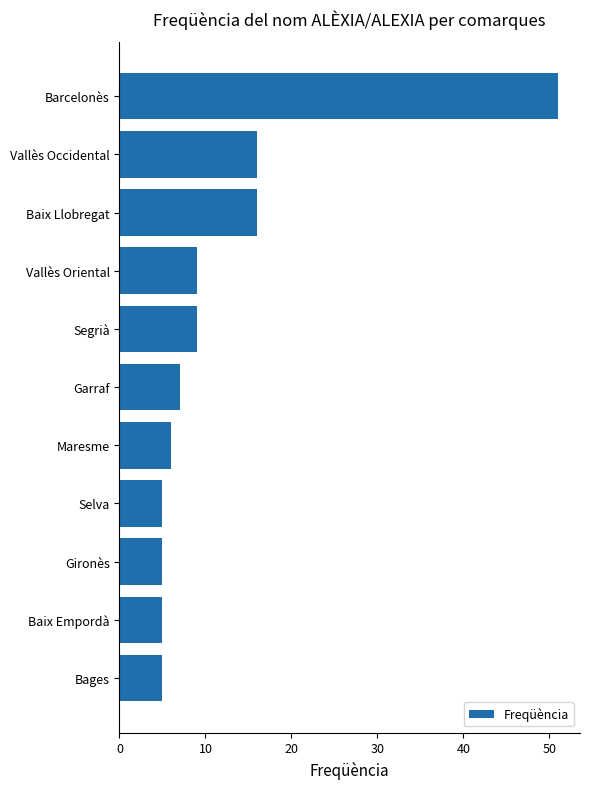

What value does the data have at Maresme?

6